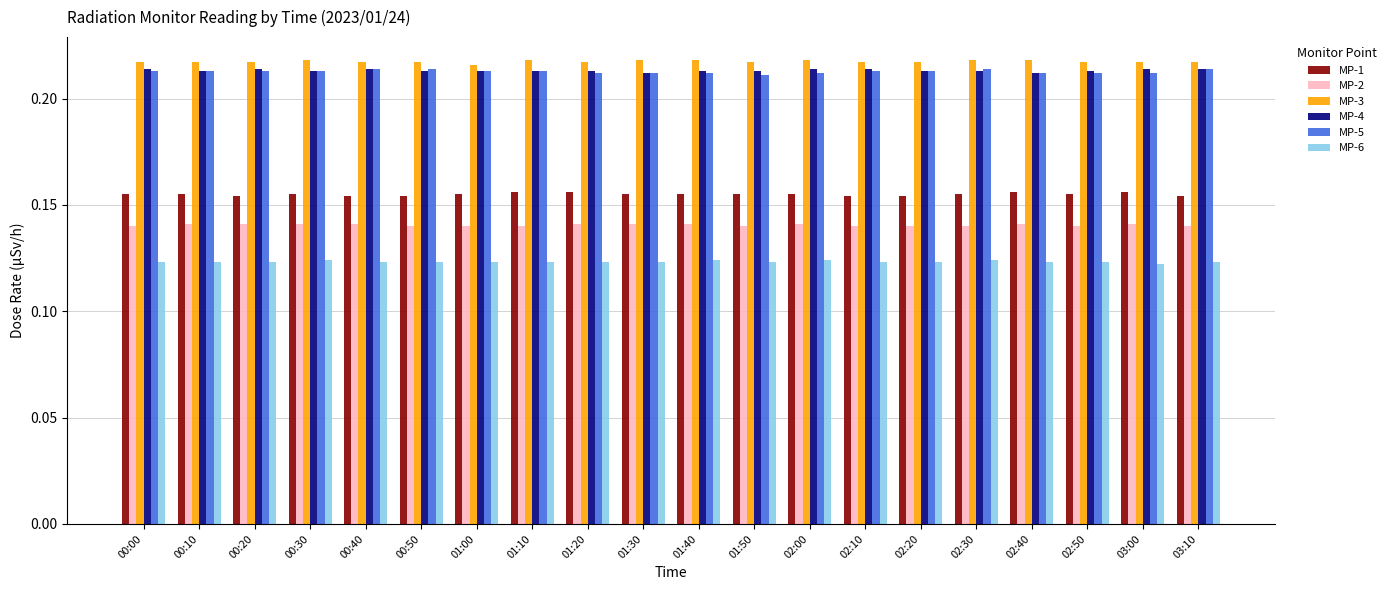

How many MP-5 values are between 0 and 1?

20